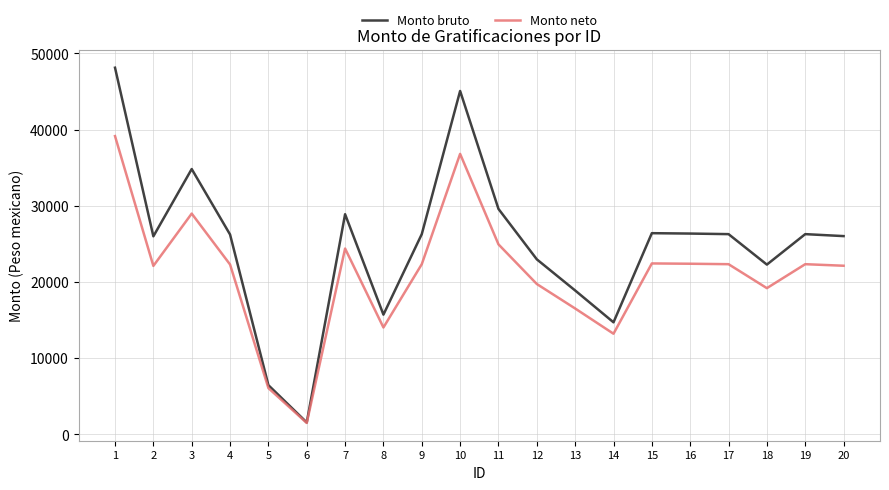

Count the number of data series in this chart.

2